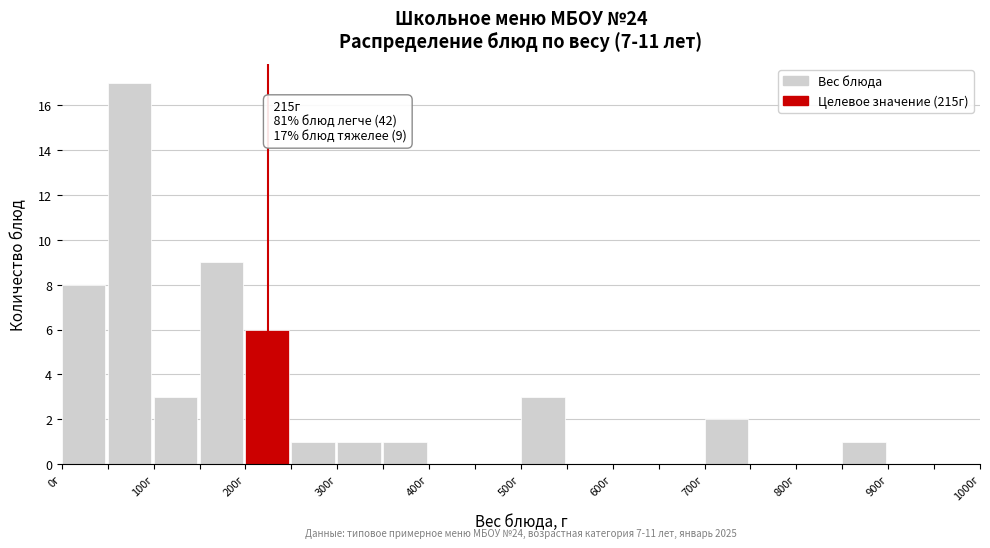

Over which range of the x-axis is the bar tallest?

50 to 100